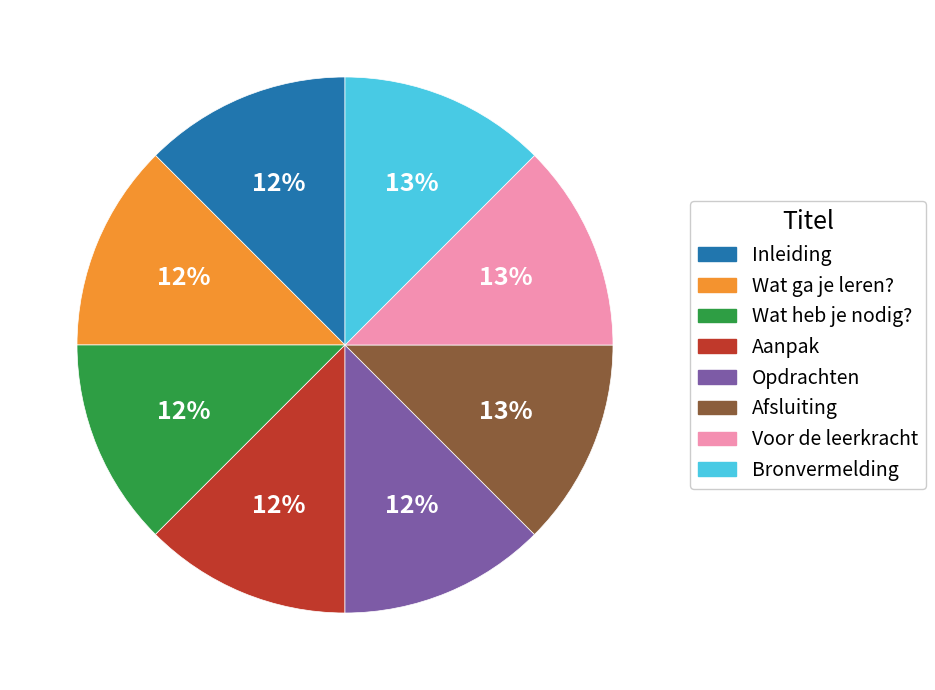

Does any single category account for the majority?

No